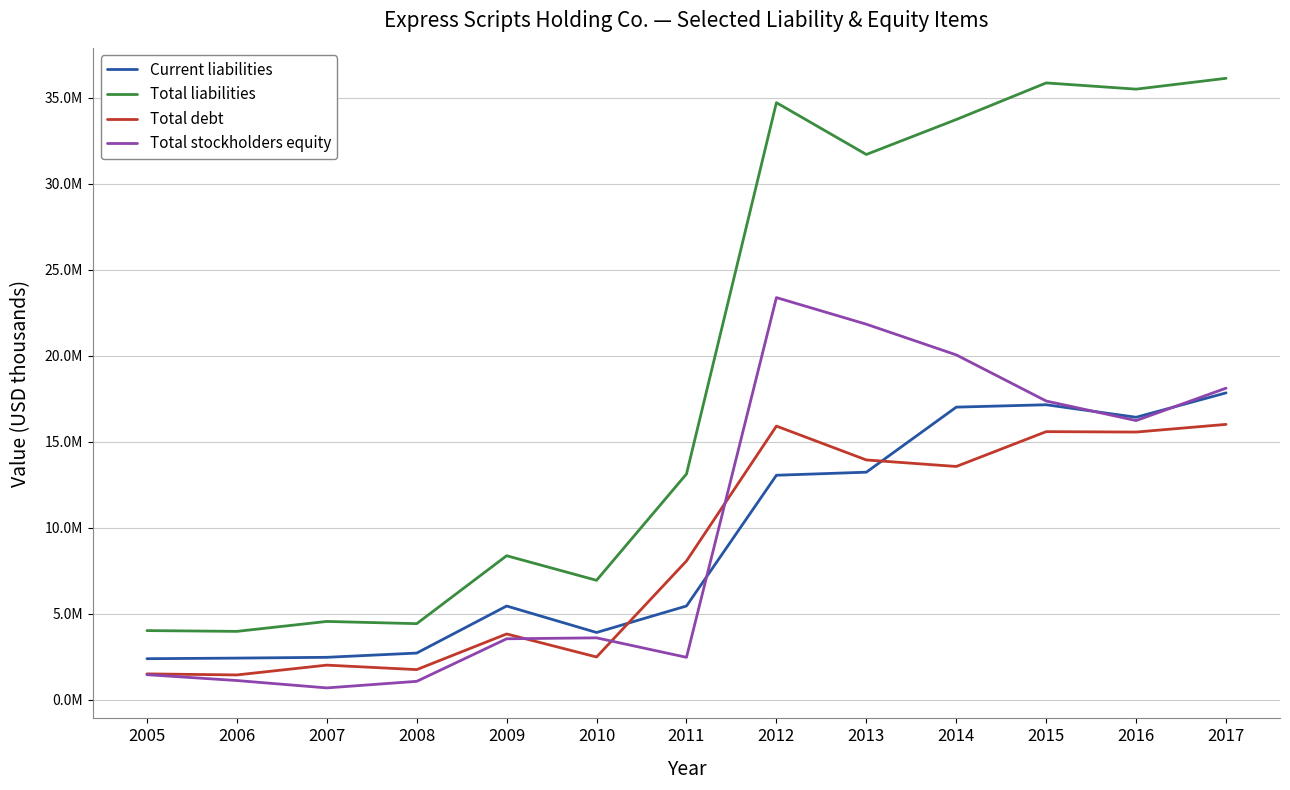

What are all the series names shown in the legend?

Current liabilities, Total liabilities, Total debt, Total stockholders equity